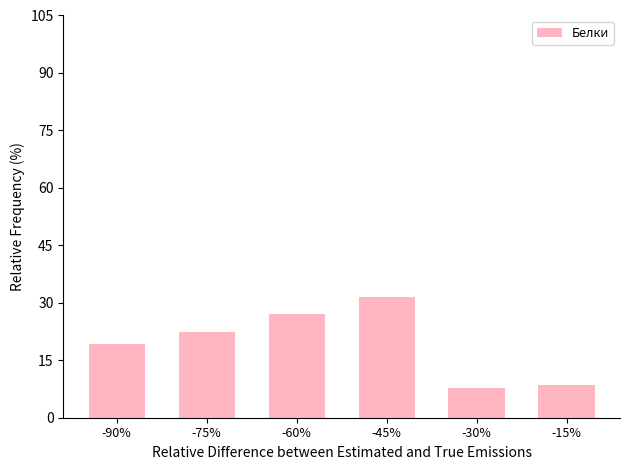

What is the average value?

19.4